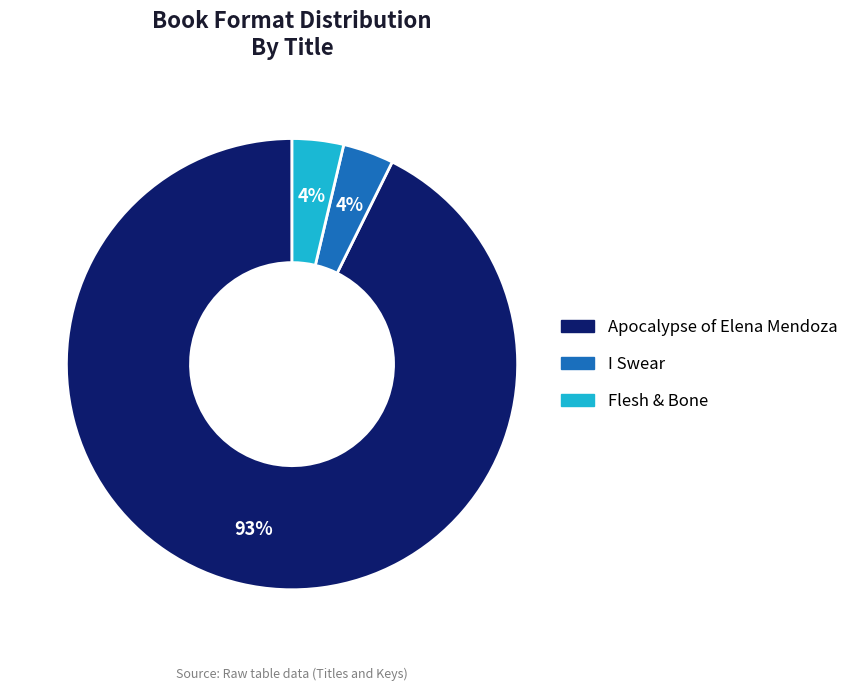

To the nearest percent, what is the average slice percentage?

33%